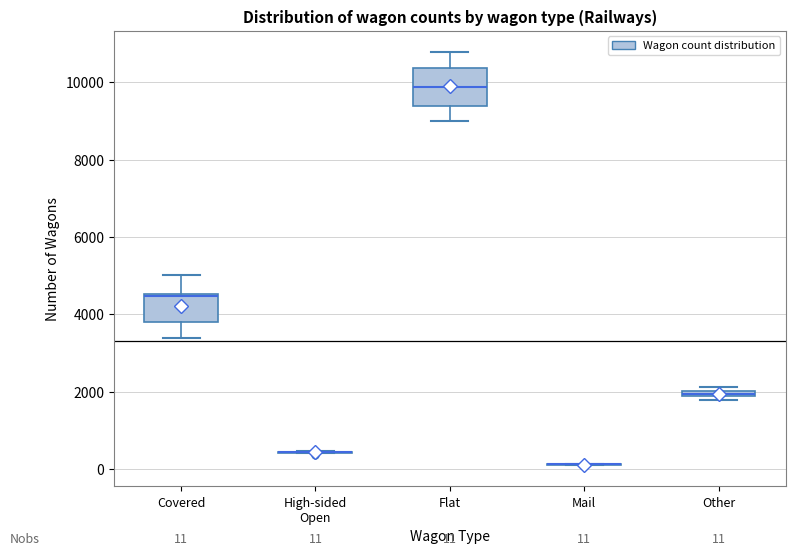

Comparing the boxes themselves (not the whiskers), which one is the tallest?

Flat